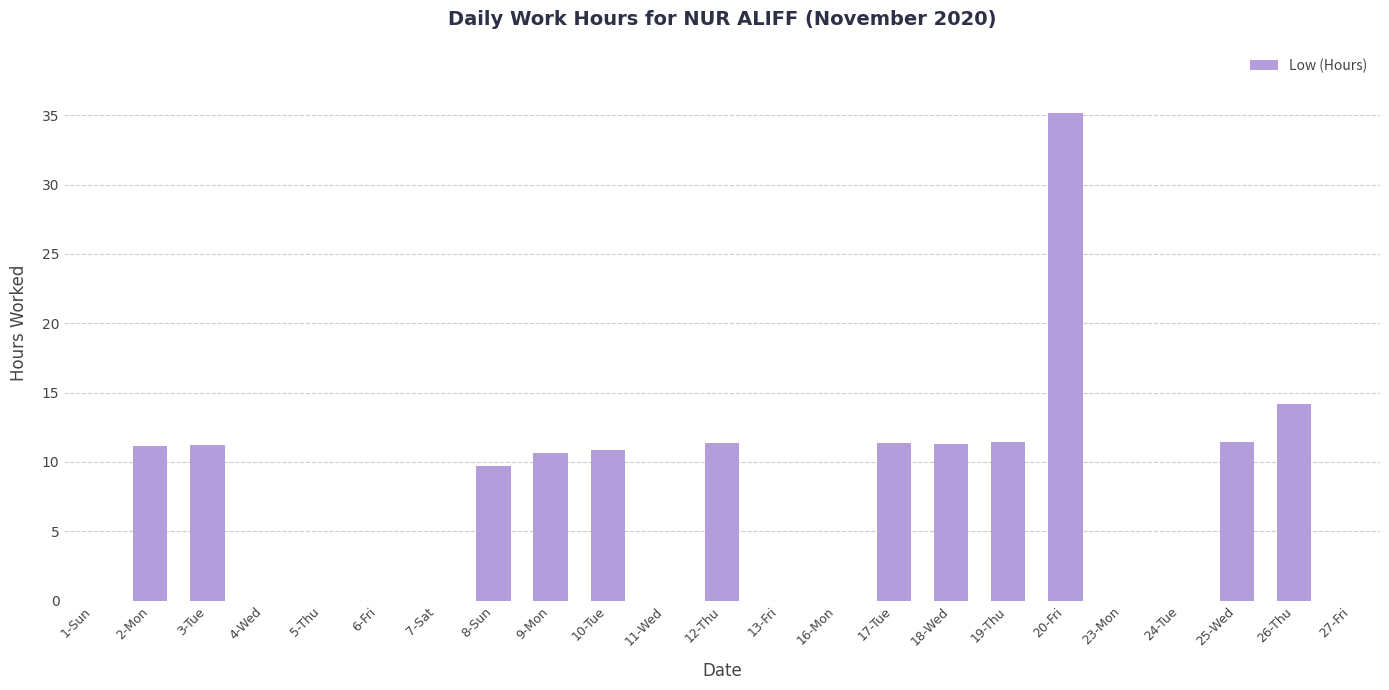

At which category does the chart reach its peak across all series?

20-Fri